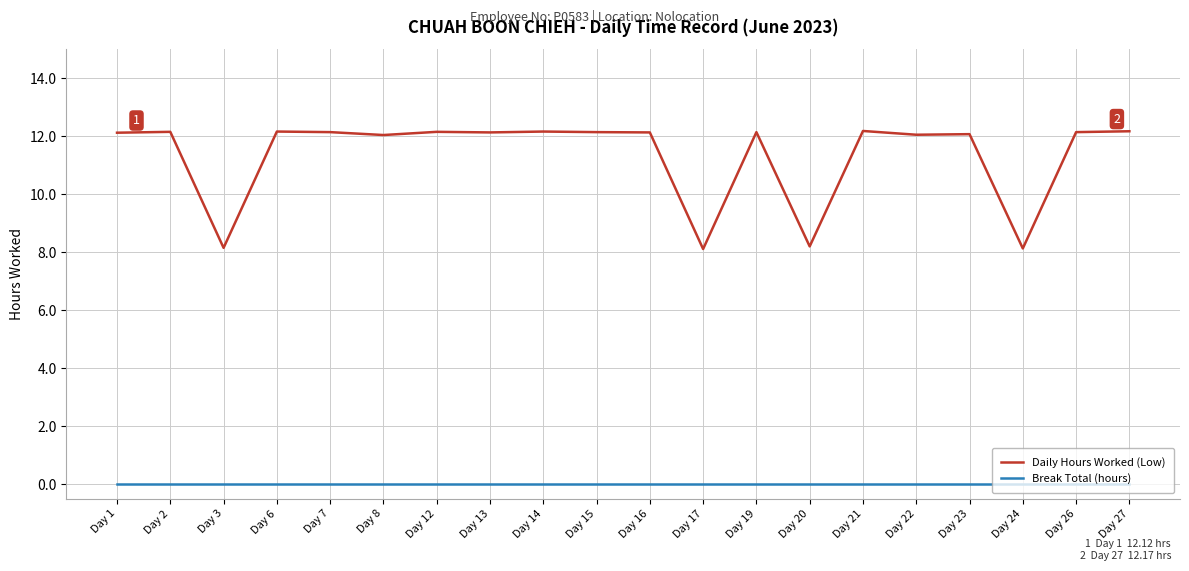

Between Day 17 and Day 22, which series saw the biggest shift?

Daily Hours Worked (Low)